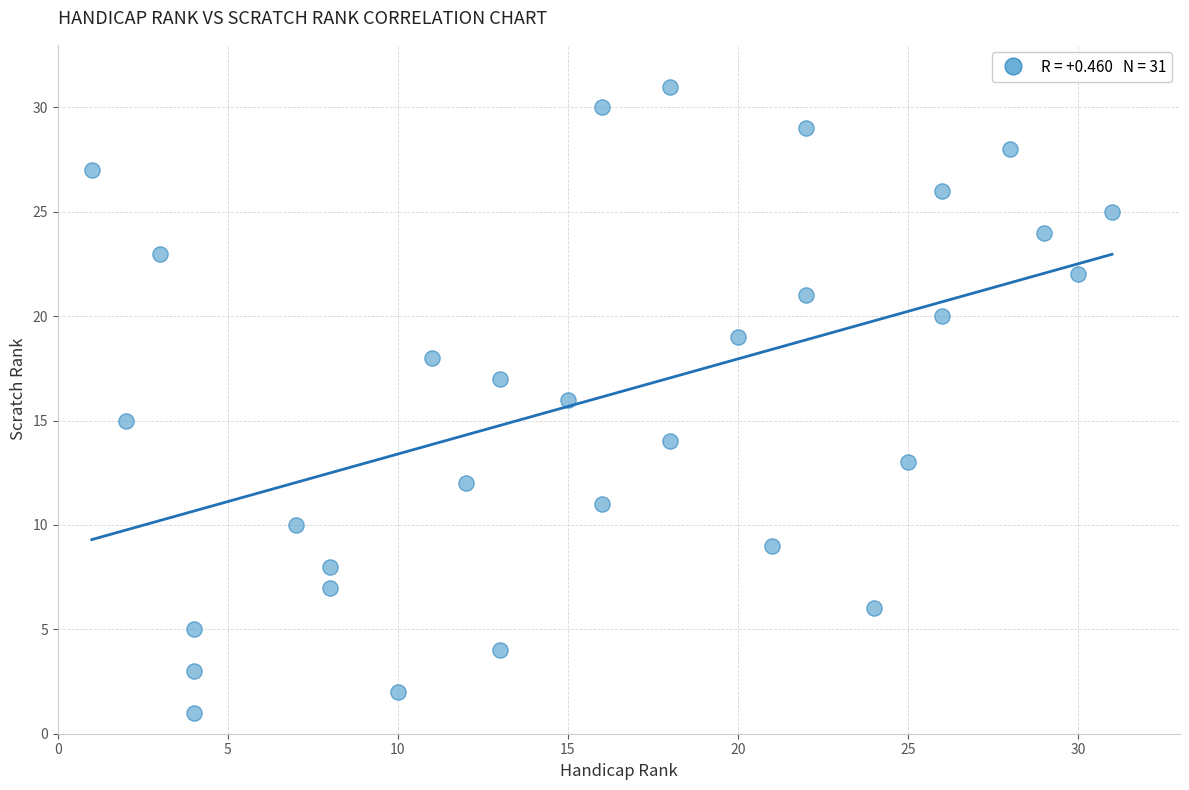

What is the range of X values (max minus min)?

30